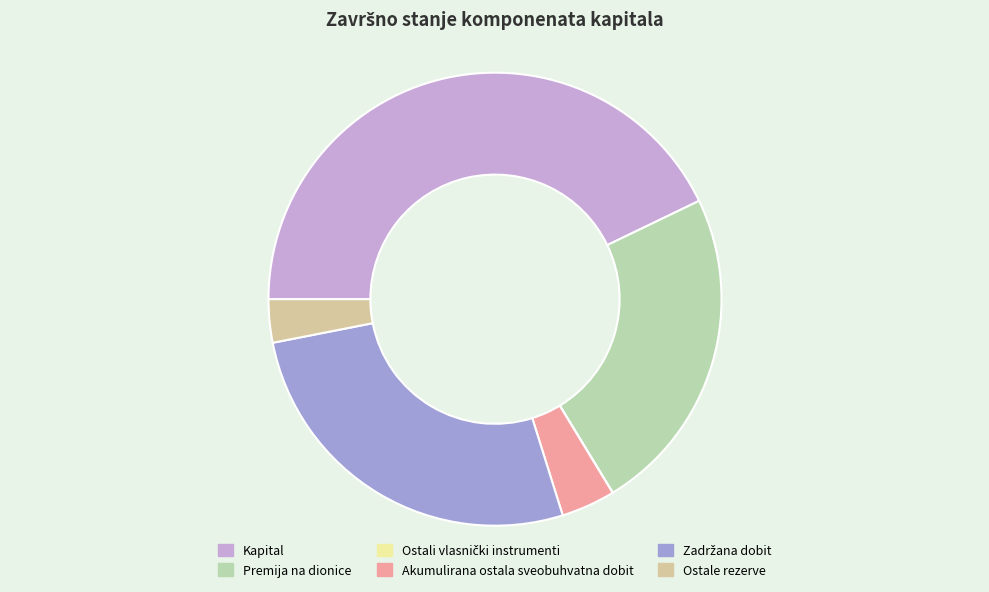

Which has a higher value, Ostali vlasnički instrumenti or Premija na dionice?

Premija na dionice